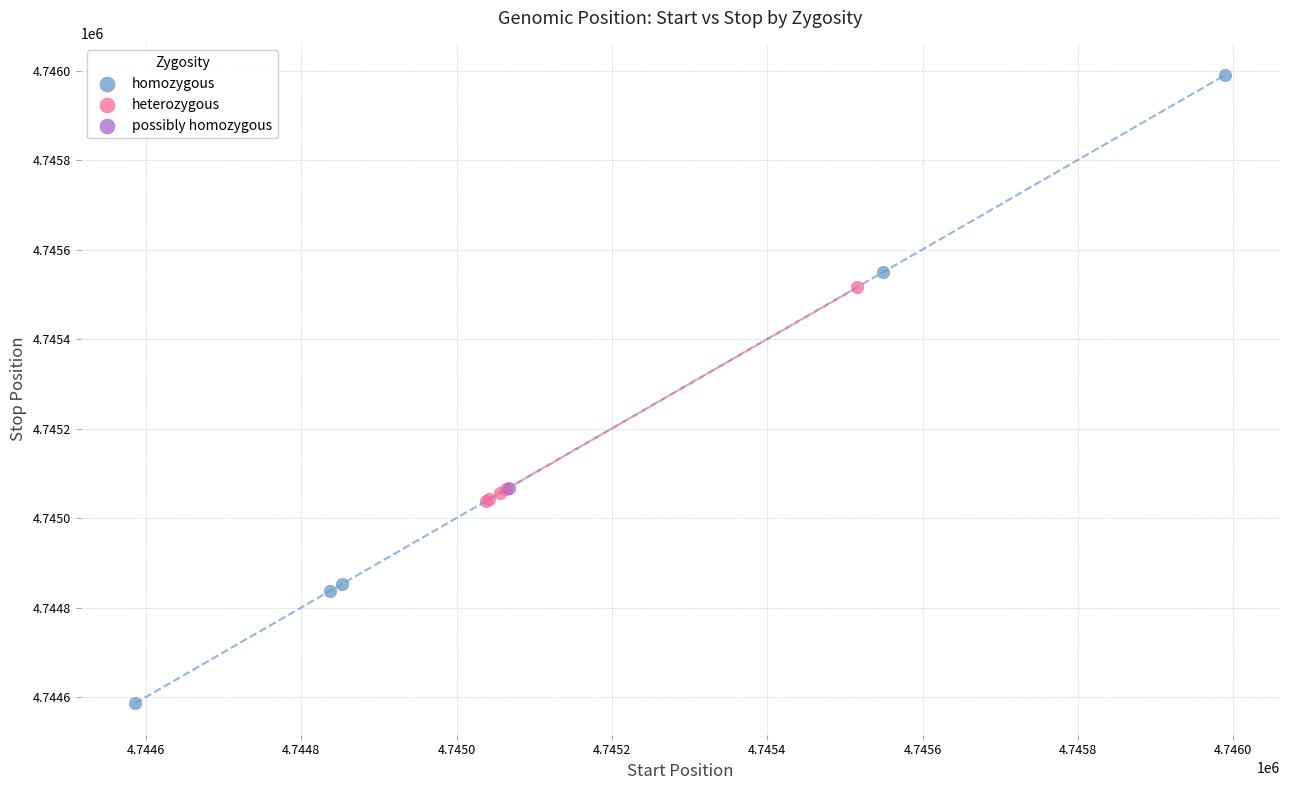

Which series contains the highest Y value?

homozygous